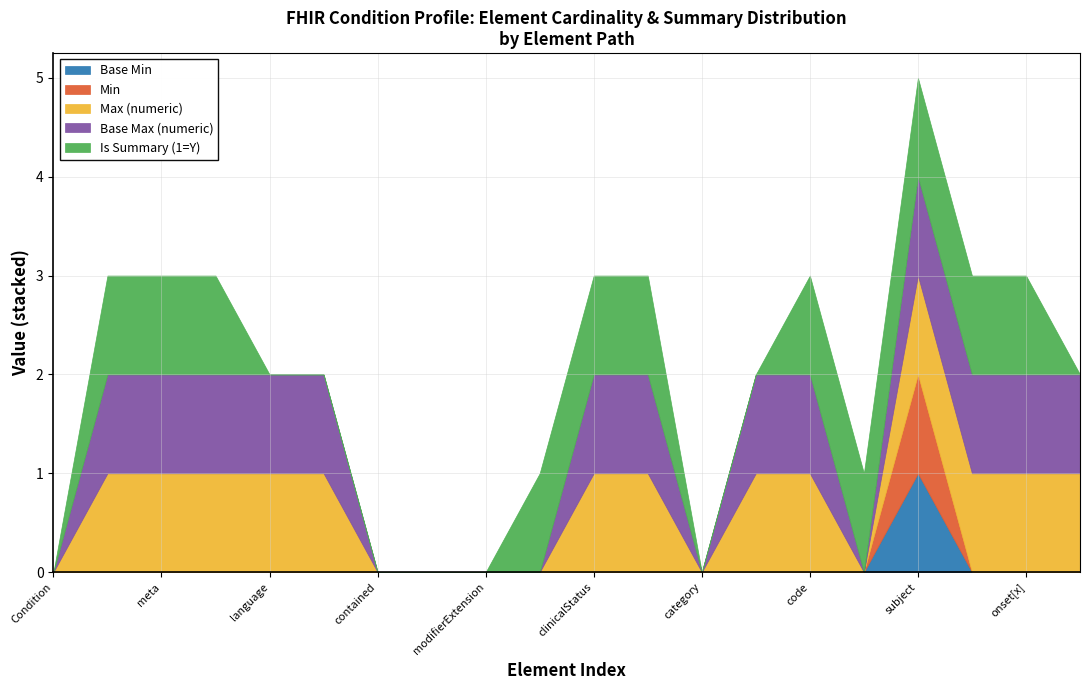

How many values in the Max (numeric) series are below 1?

7